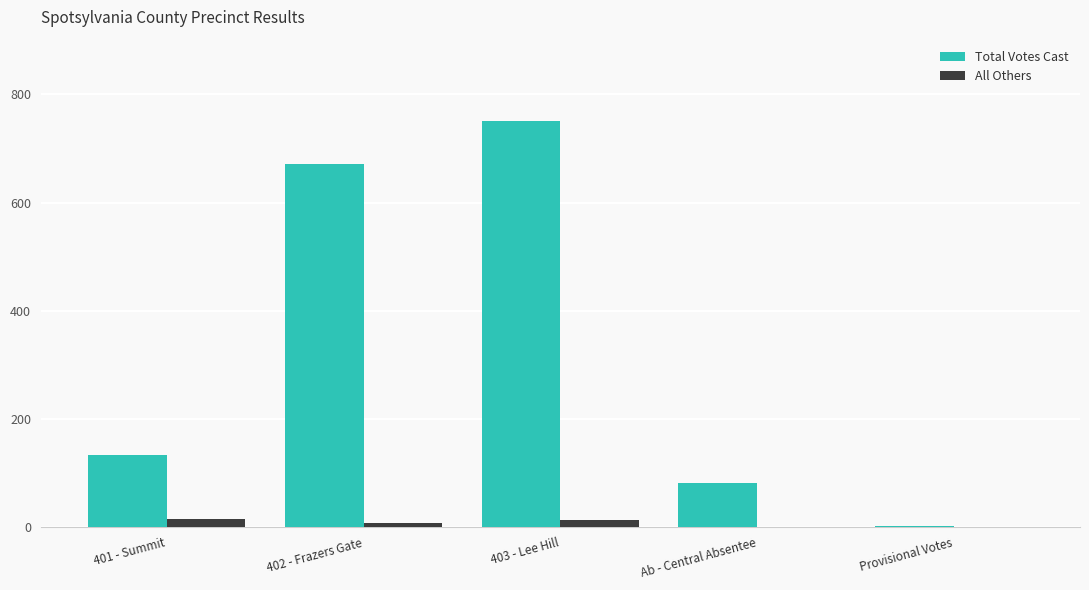

Which series has the largest total across all categories?

Total Votes Cast